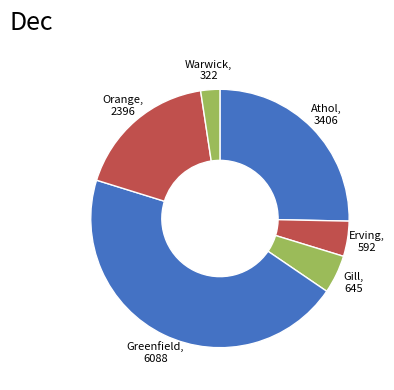

How many slices are in this pie chart?

6